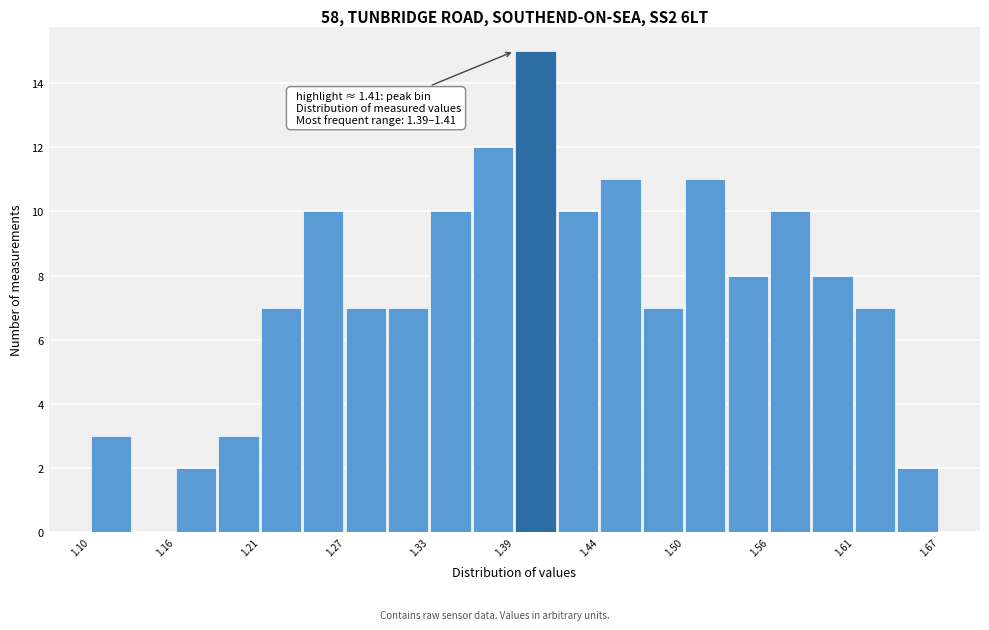

Read against the x-axis, roughly where is the centre of the tallest bar?

1.40